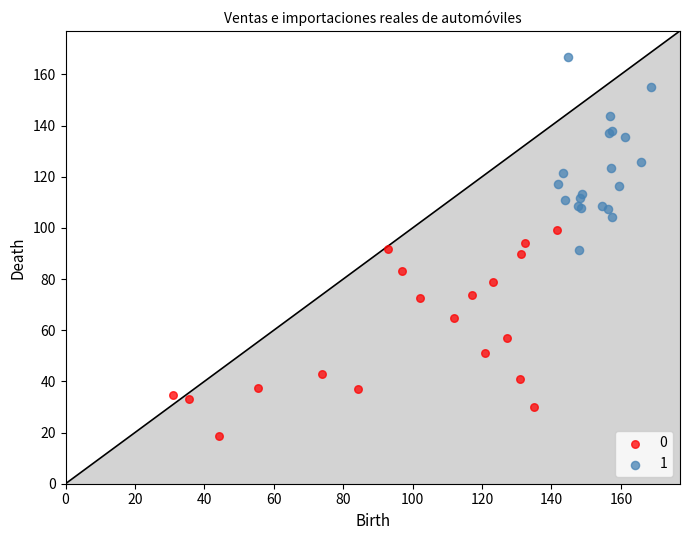

Which series reaches the maximum Y coordinate?

1